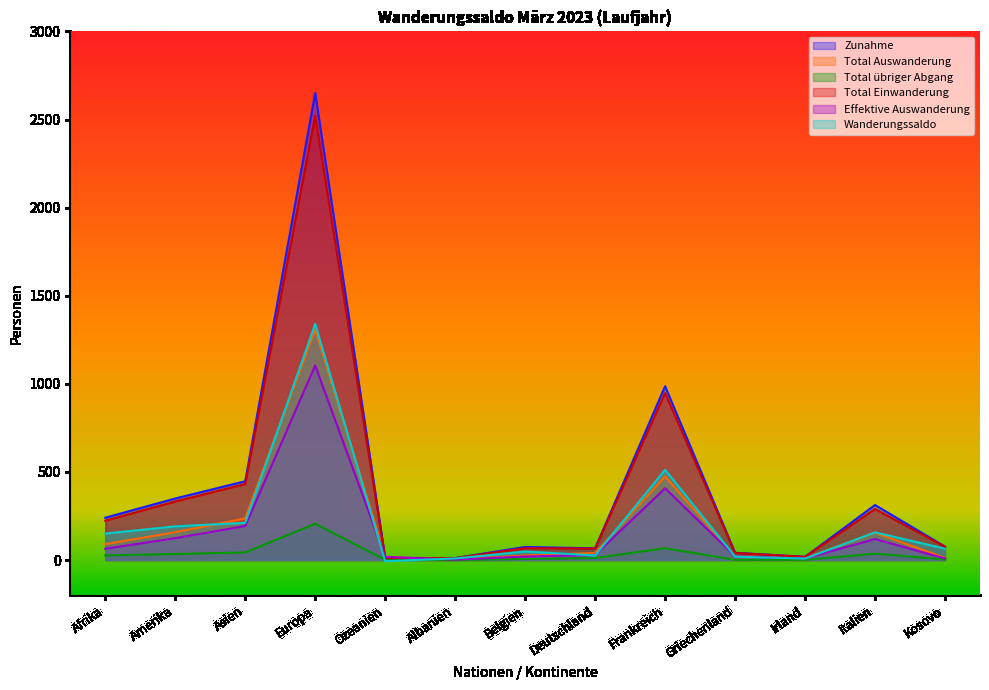

What is the highest value of the Total Auswanderung series?

1310